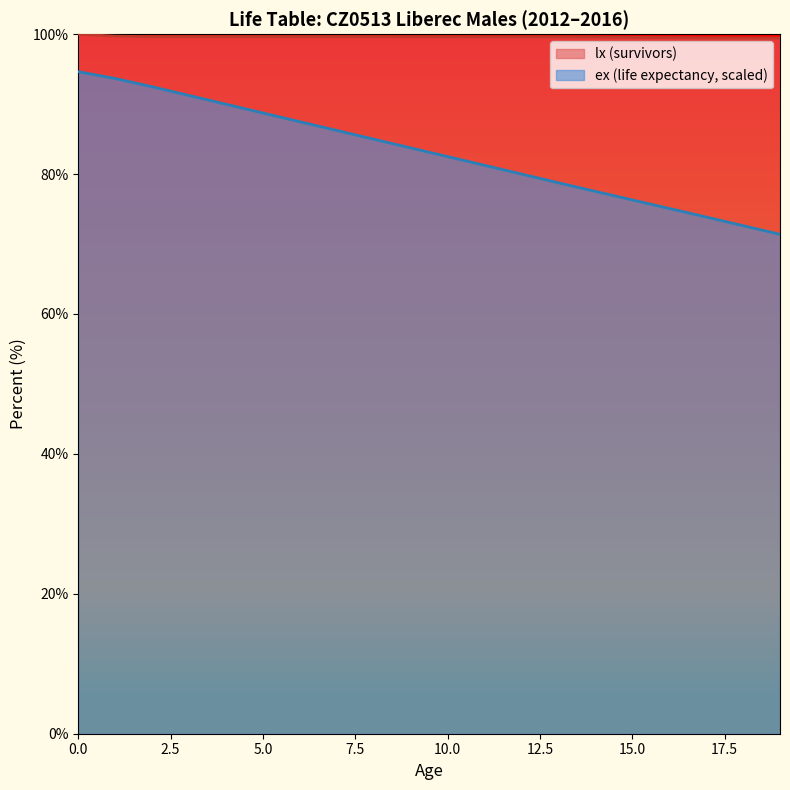

What is the value of the ex point at the 3rd from the left?

92.5